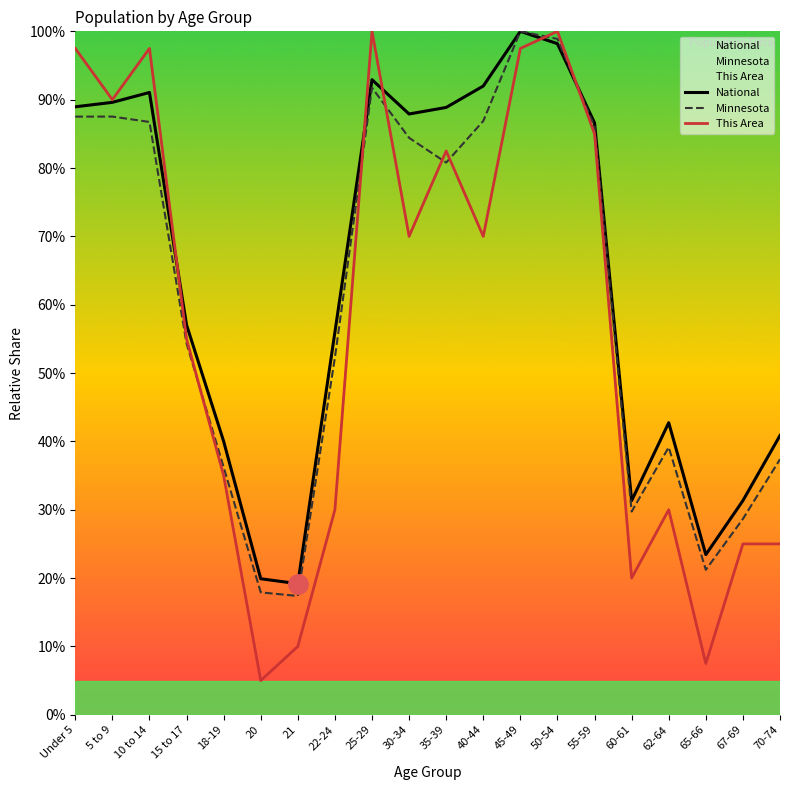

List the labels in order of National value, smallest first.

21, 20, 65-66, 60-61, 67-69, 18-19, 70-74, 62-64, 22-24, 15 to 17, 55-59, 30-34, 35-39, Under 5, 5 to 9, 10 to 14, 40-44, 25-29, 50-54, 45-49